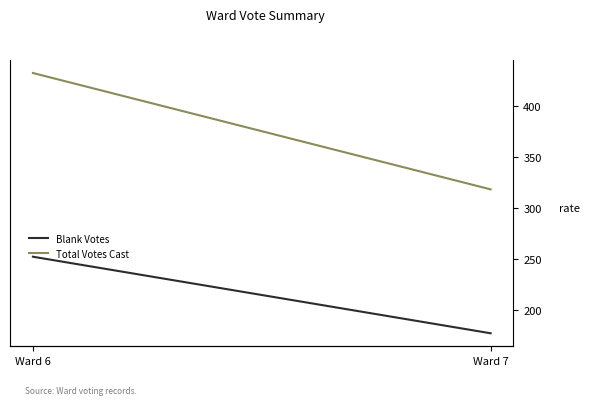

Where is Blank Votes nearest to the value 214?

Ward 7